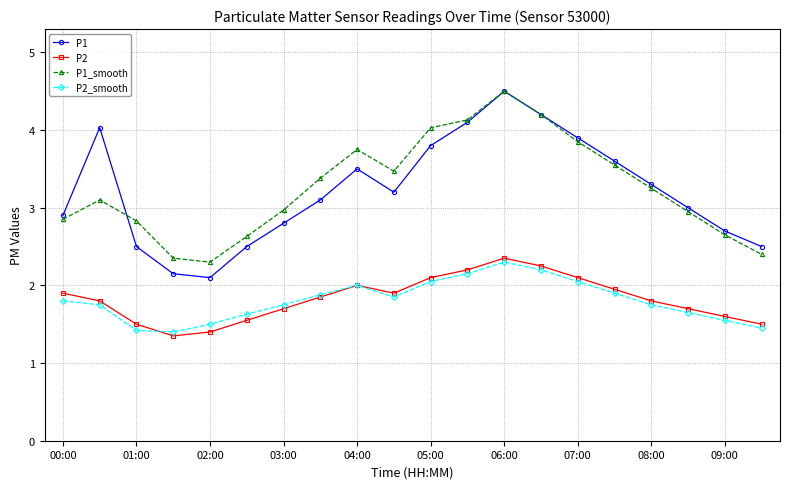

What is the value of the P2 point at the 8th from the left?

1.9